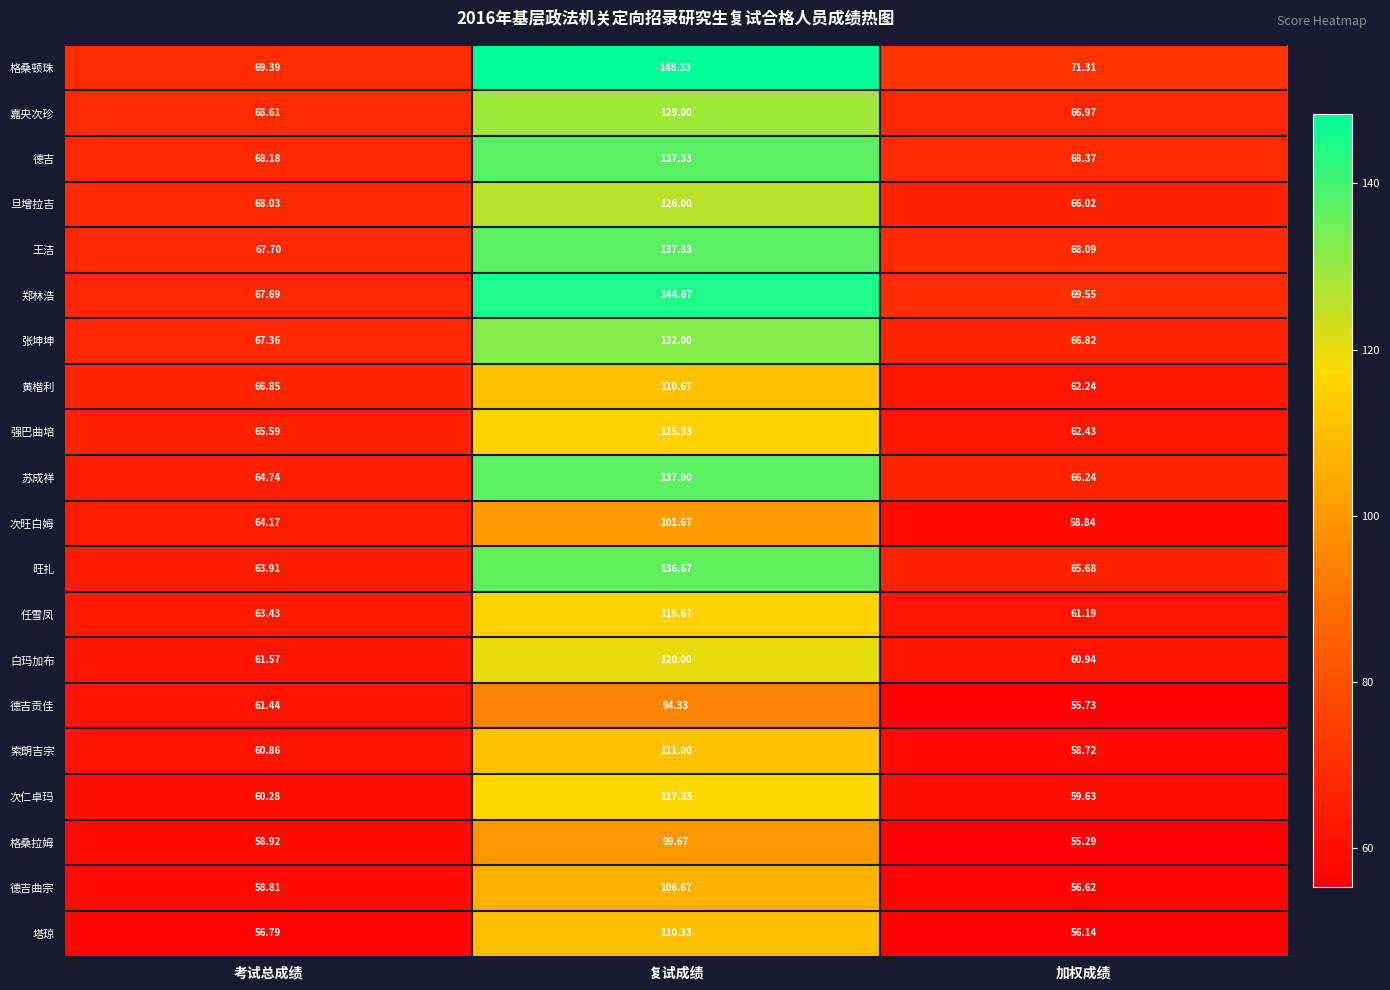

At which label is 德吉曲宗 closest to 81?

考试总成绩